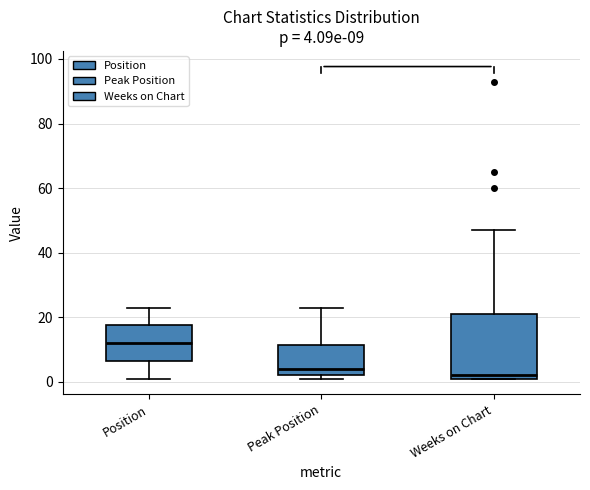

Which box is the tallest, from its lower edge to its upper edge?

Weeks on Chart